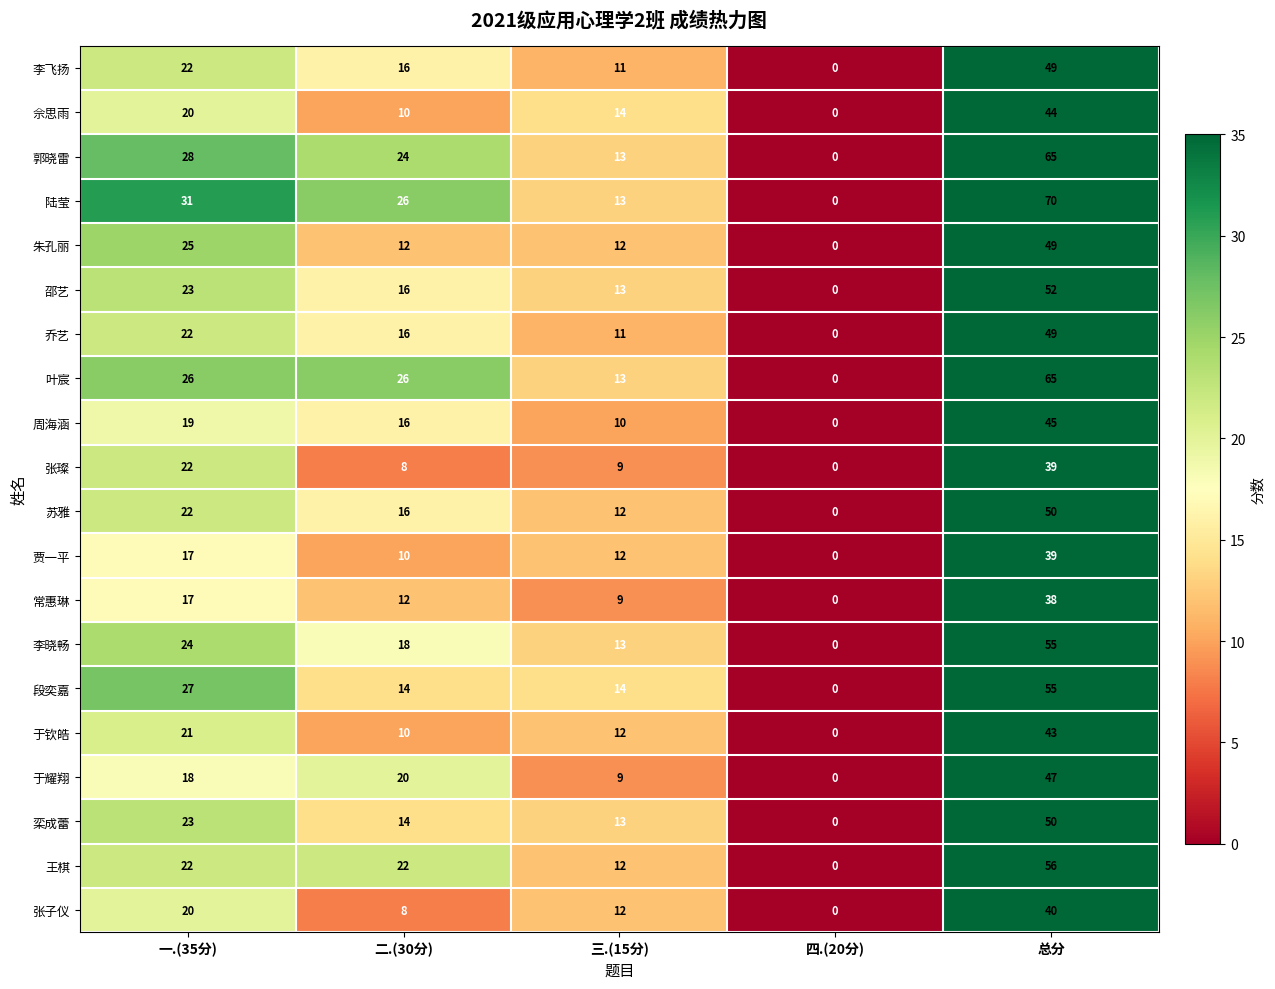

Read the 李晓畅 value at 总分, to the nearest 10.

60